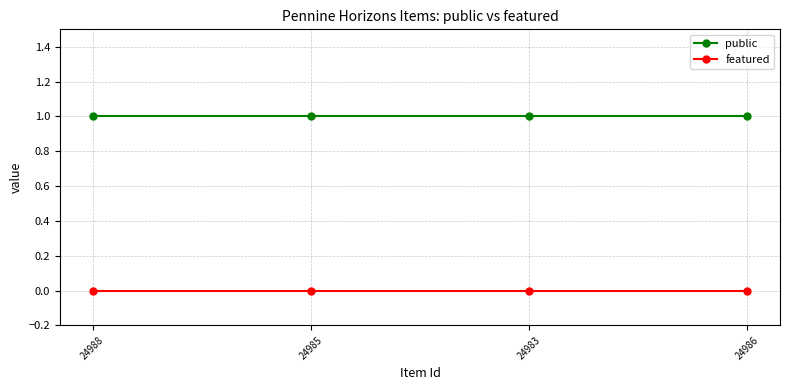

How many lines are shown in the chart?

2